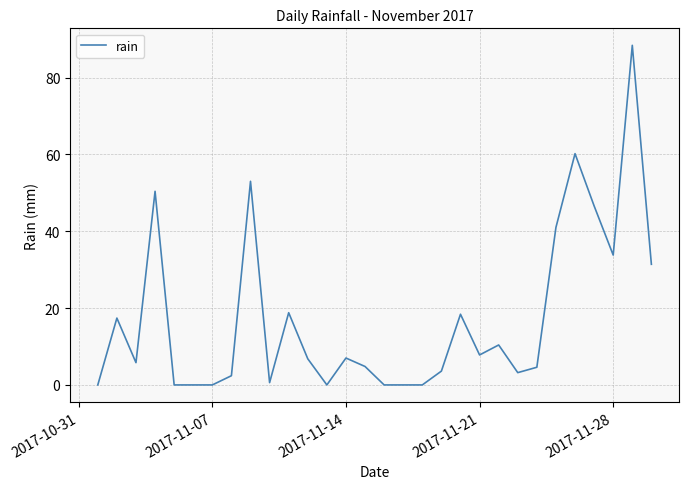

What is the greatest value displayed?

88.4